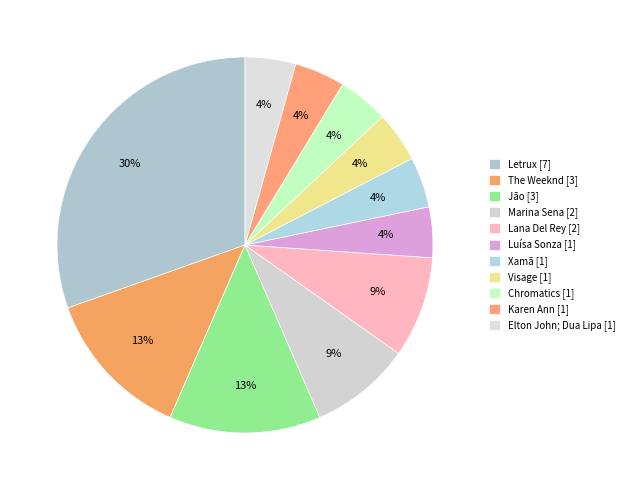

Does Lana Del Rey [2] represent more than half of the total?

No